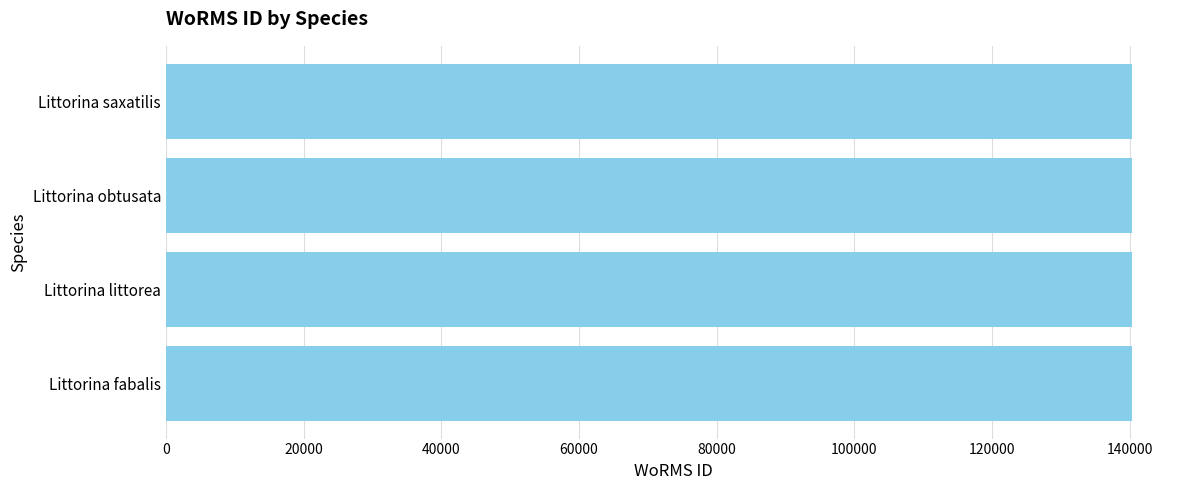

Is it true that the value at Littorina fabalis is 140261?

True